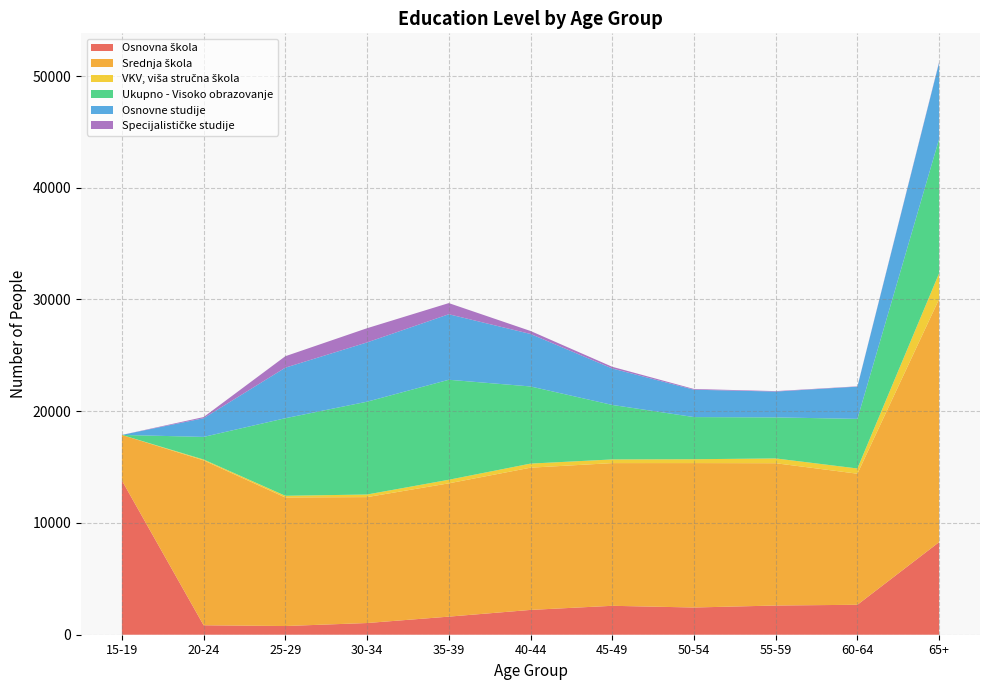

Reading left to right, transcribe all the data shown in this chart.

Osnovna škola: 13801	846	778	1047	1618	2220	2588	2436	2613	2680	8287
Srednja škola: 4080	14757	11504	11269	11930	12729	12771	12925	12735	11730	21755
VKV, viša stručna škola: 0	77	152	232	320	365	328	344	429	467	2312
Ukupno - Visoko obrazovanje: 0	2023	6942	8307	8949	6904	4878	3773	3673	4440	12017
Osnovne studije: 0	1673	4524	5305	5864	4698	3262	2449	2311	2887	6833
Specijalističke studije: 0	102	1023	1270	997	267	151	65	40	25	53